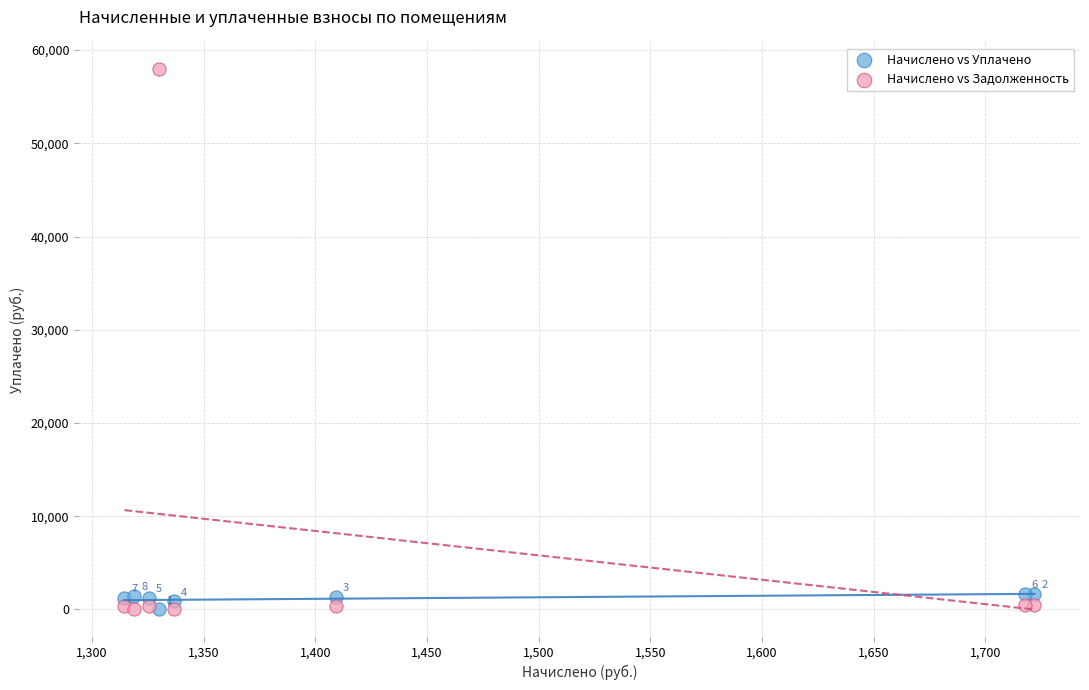

In the Начислено vs Задолженность series, what Y value is closest to 28963?

520.8